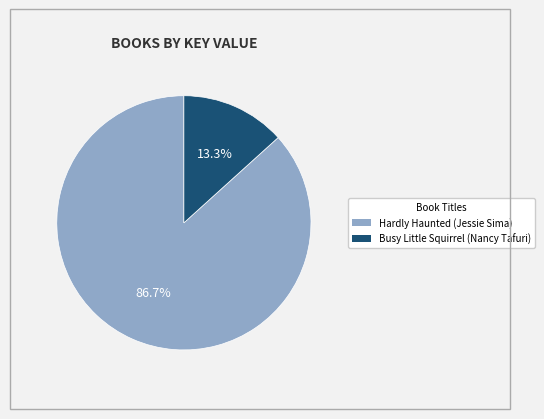

How many segments does this pie chart have?

2